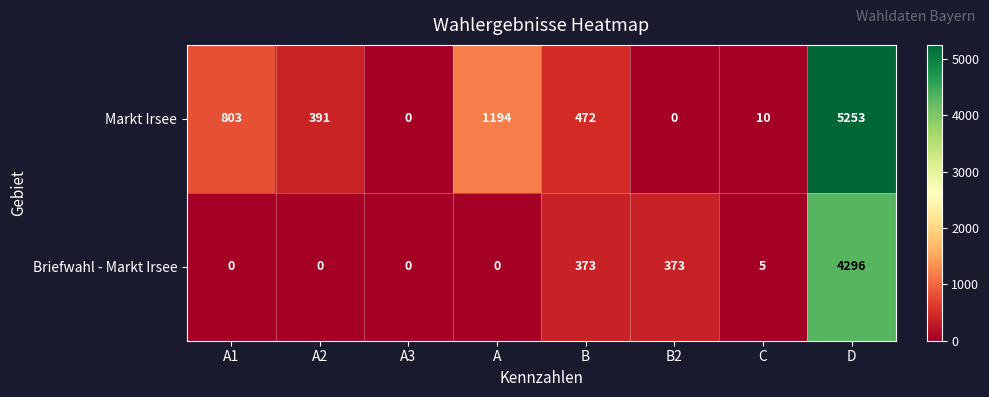

Which series has the largest range (max minus min)?

Markt Irsee